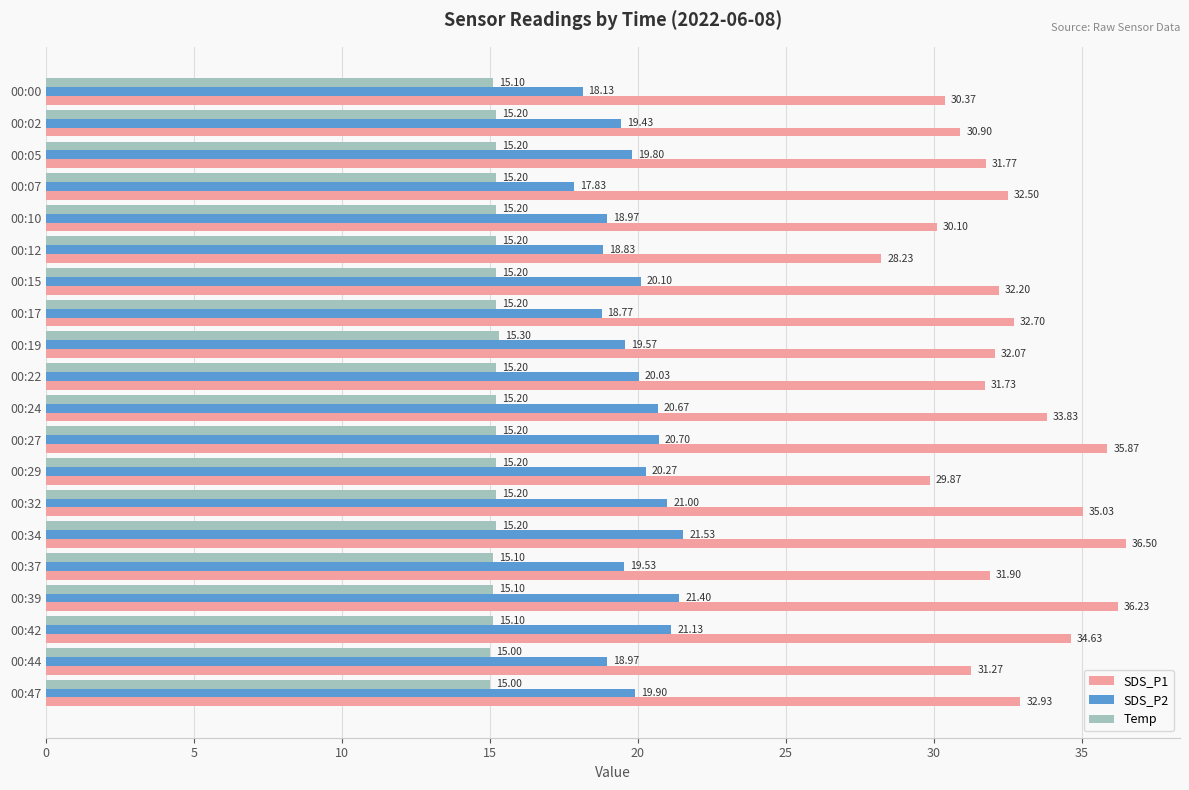

Is the value of SDS_P2 at 00:19 greater than the value of SDS_P1 at 00:32?

No